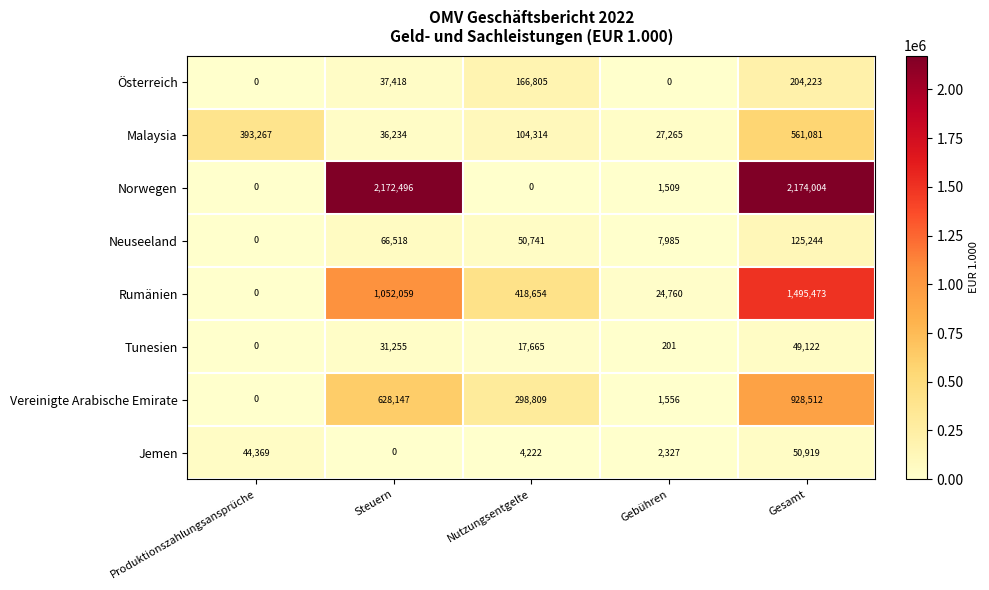

Which series has the largest range (max minus min)?

Norwegen